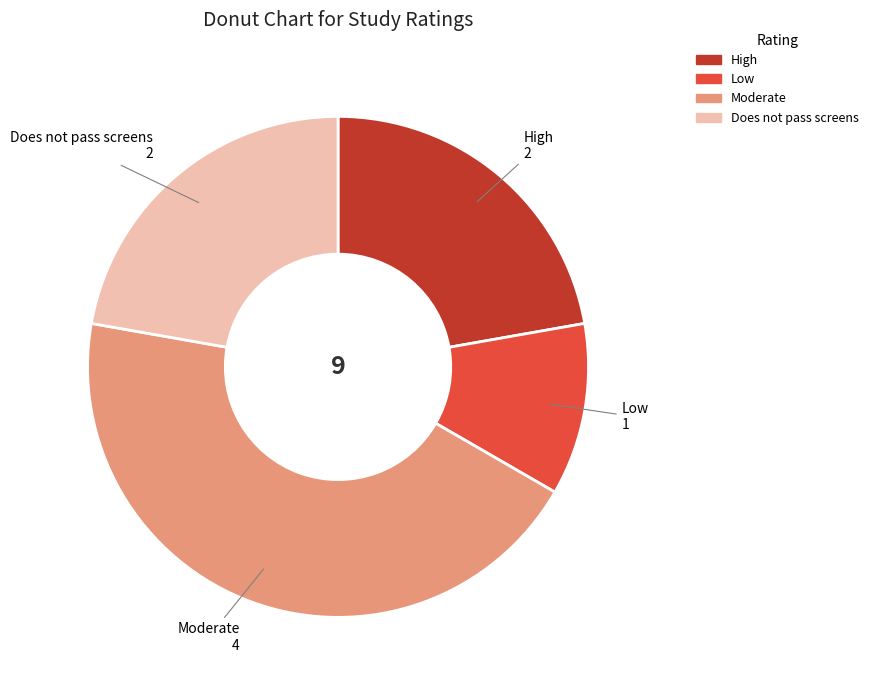

Is Does not pass screens the majority of the pie?

No